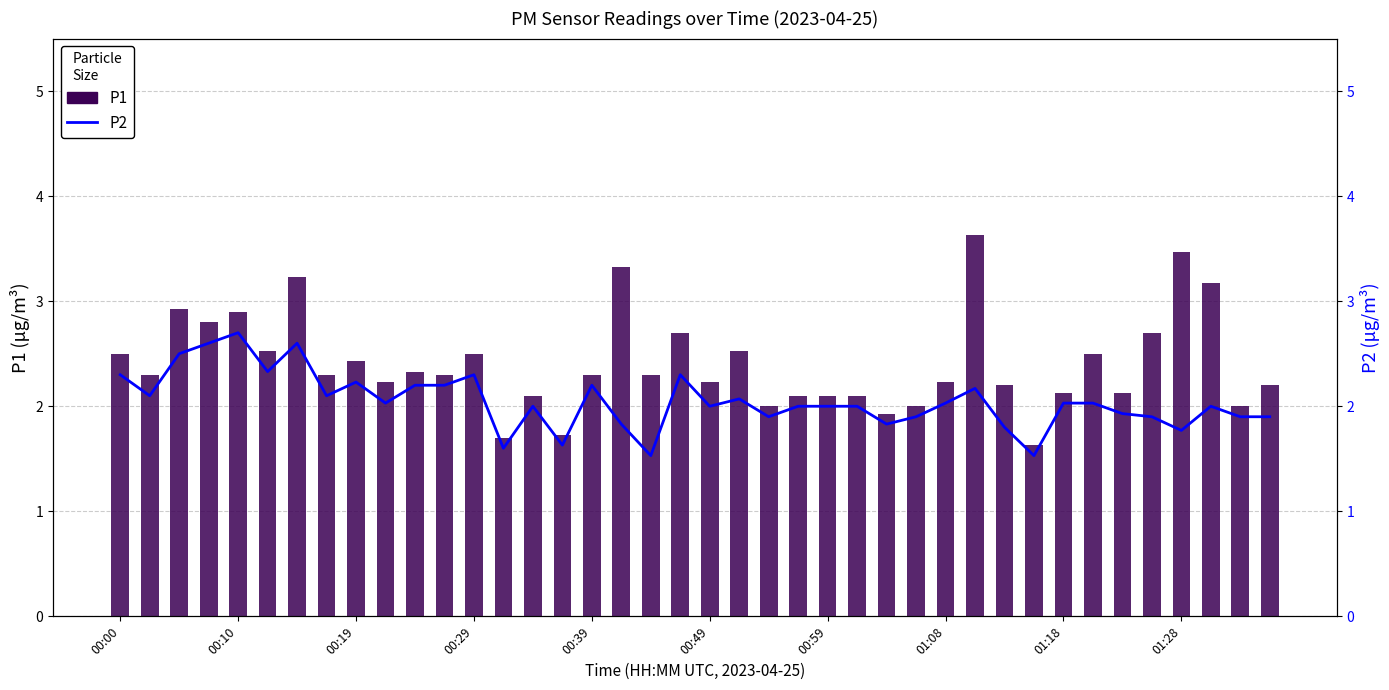

What is the average value of the P2 series?

2.0